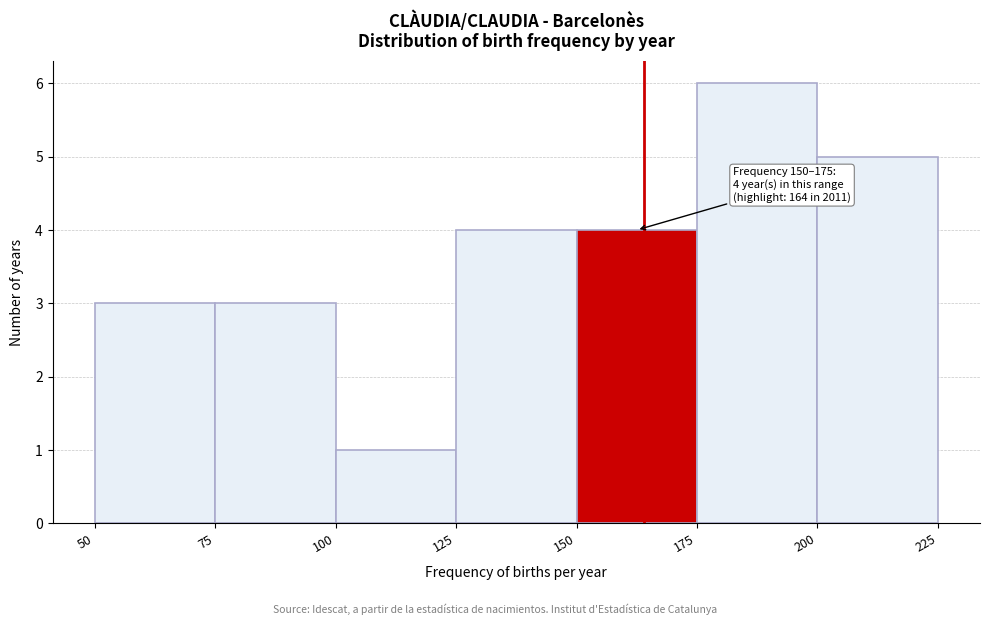

Over which range of the x-axis is the bar tallest?

175 to 200